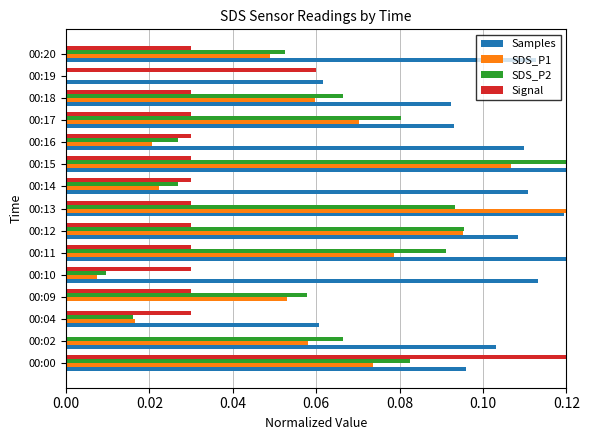

How many values in the SDS_P2 series exceed 0?

14